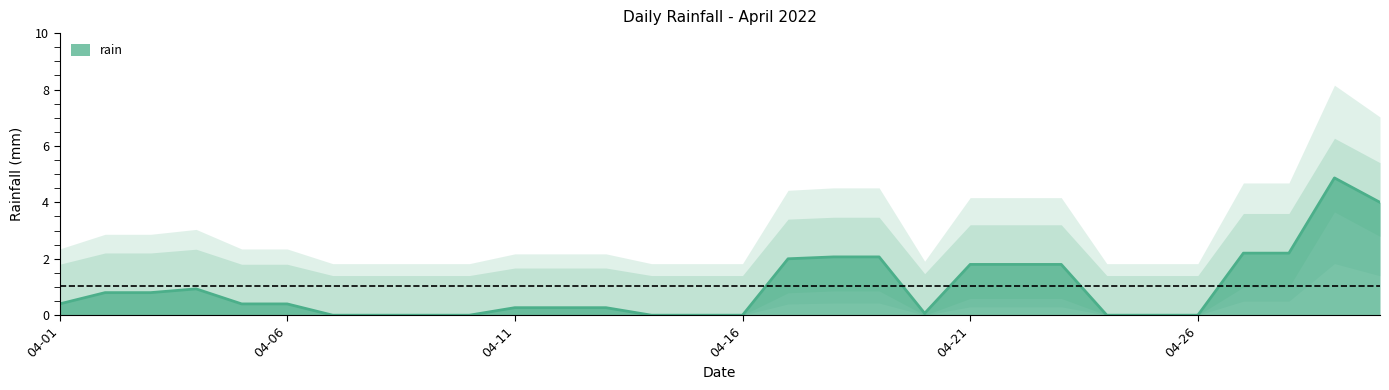

What is the sum of all values?

30.6